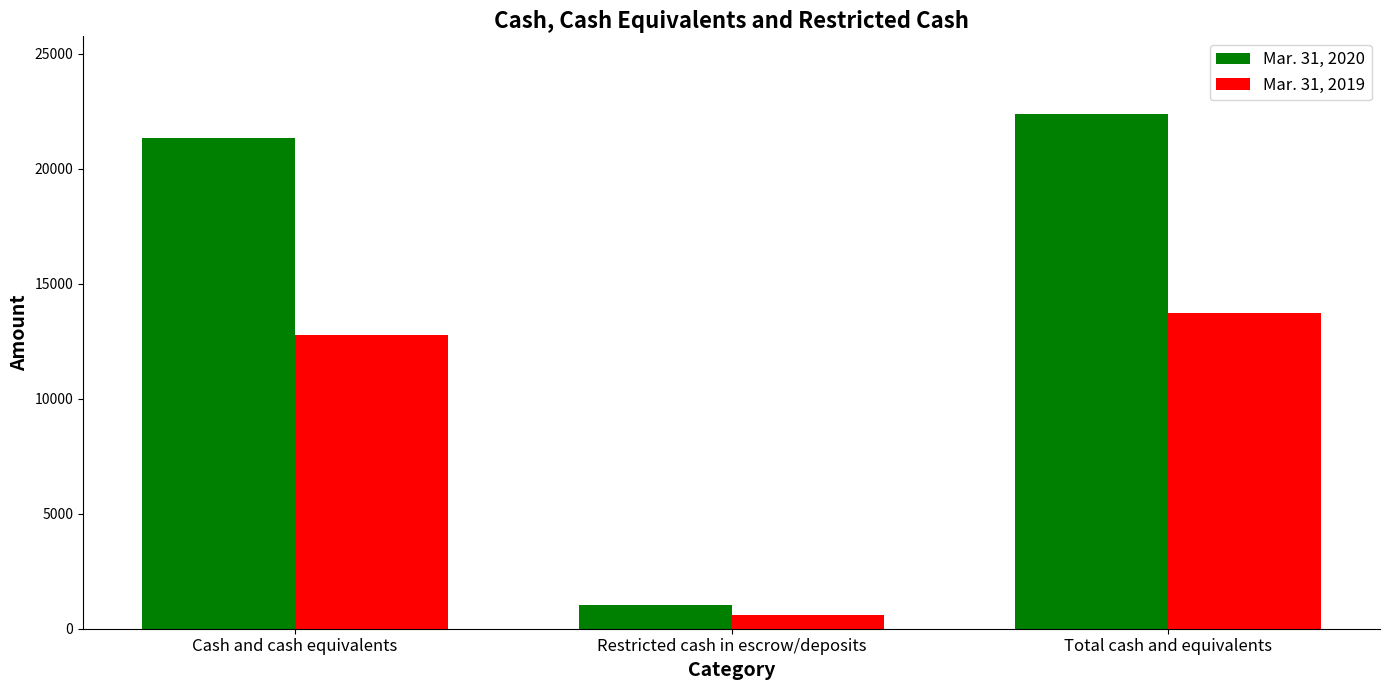

Which category has the highest value across all series?

Total cash and equivalents